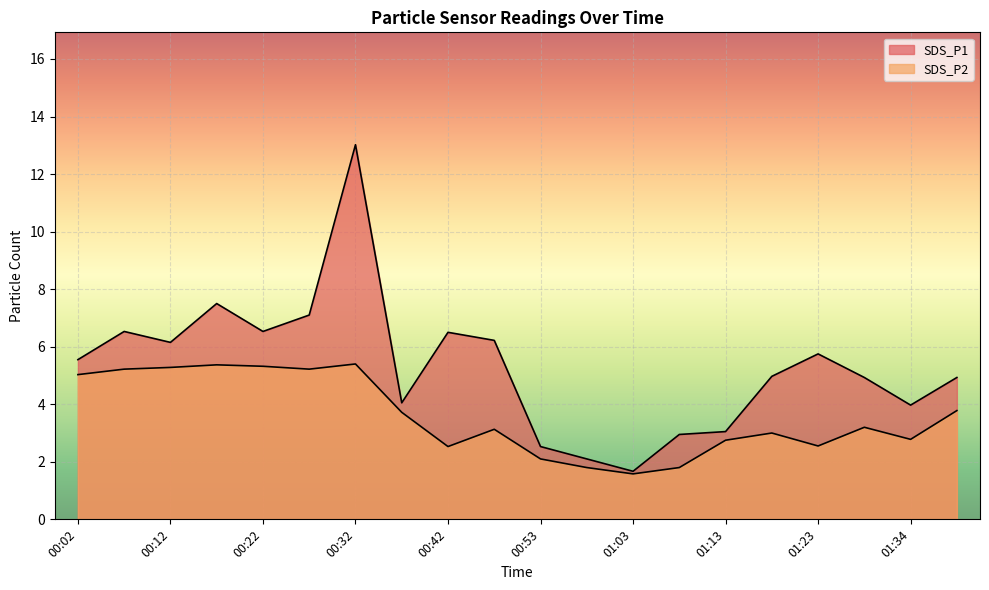

Is it true that SDS_P1 equals 7.1 at 00:27?

True